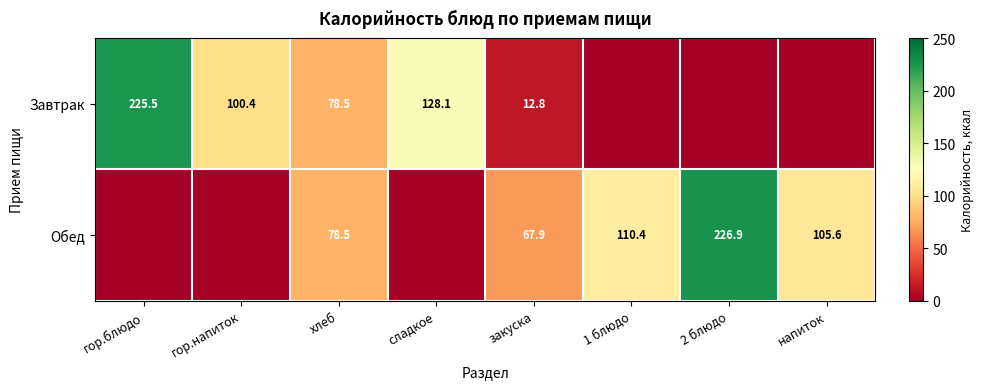

What is the difference between the Завтрак values at гор.блюдо and хлеб?

147.0